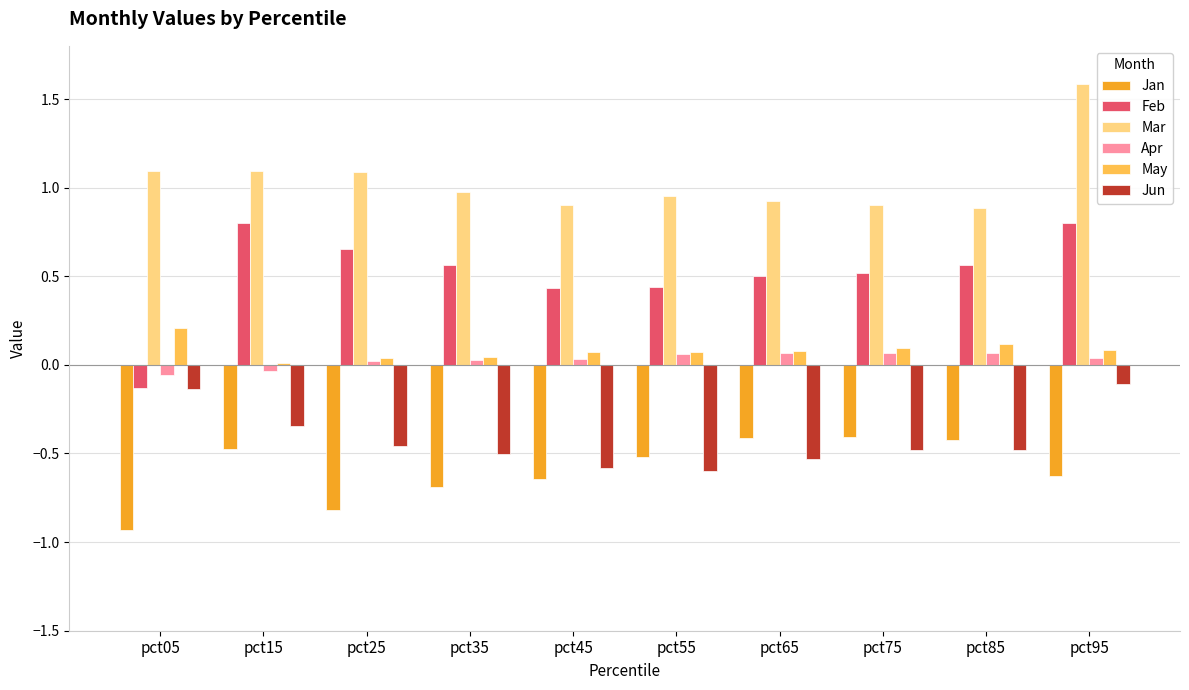

What is the sum of the May values at pct55 and pct85?

0.2